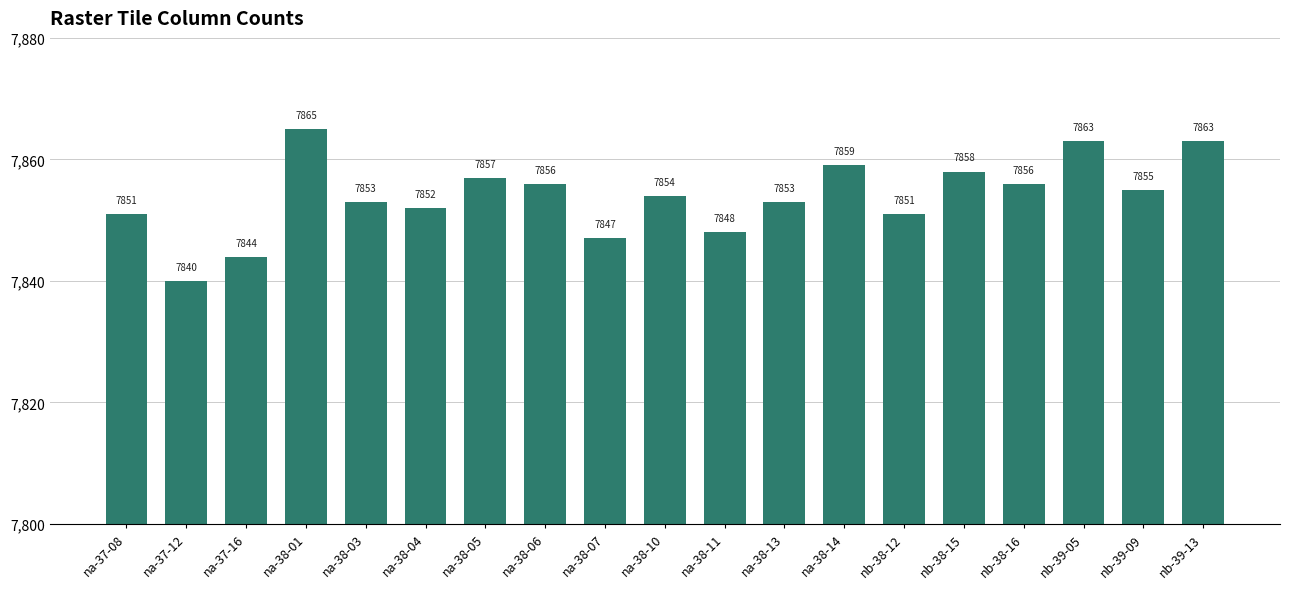

Which label corresponds to the smallest value in the chart?

na-37-12